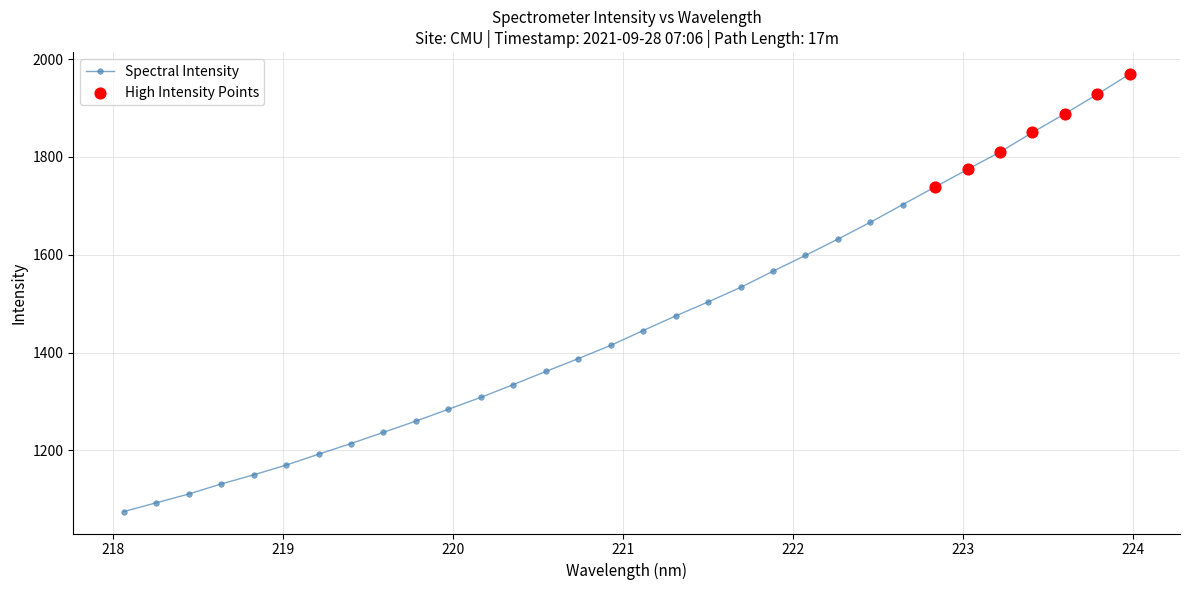

What is the average value?

1462.6